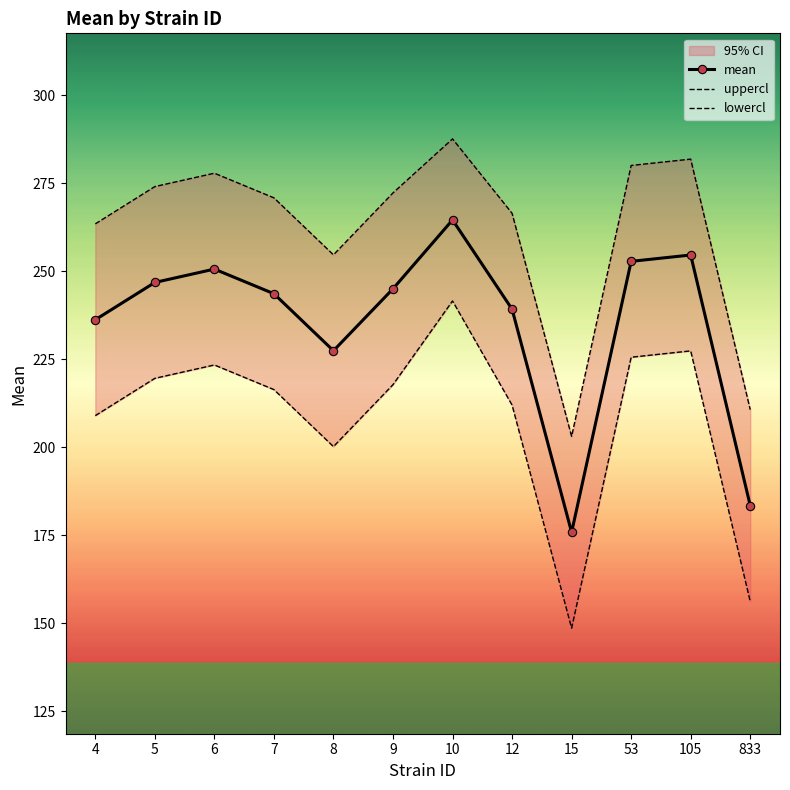

Rank the series by their average value, from lowest to highest.

lowercl, mean, uppercl